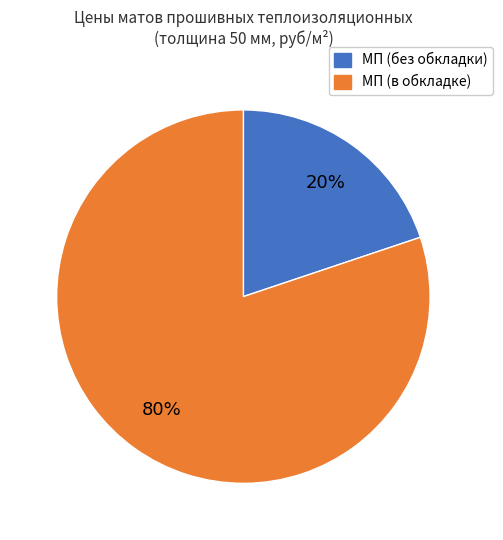

Does any single category account for the majority?

Yes